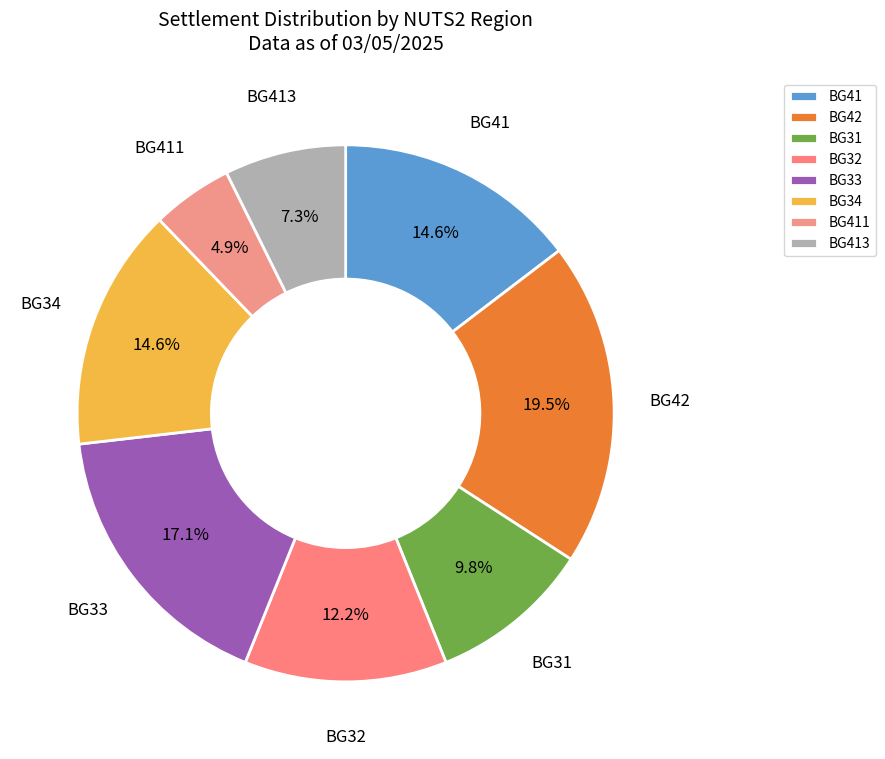

How many segments does this pie chart have?

8